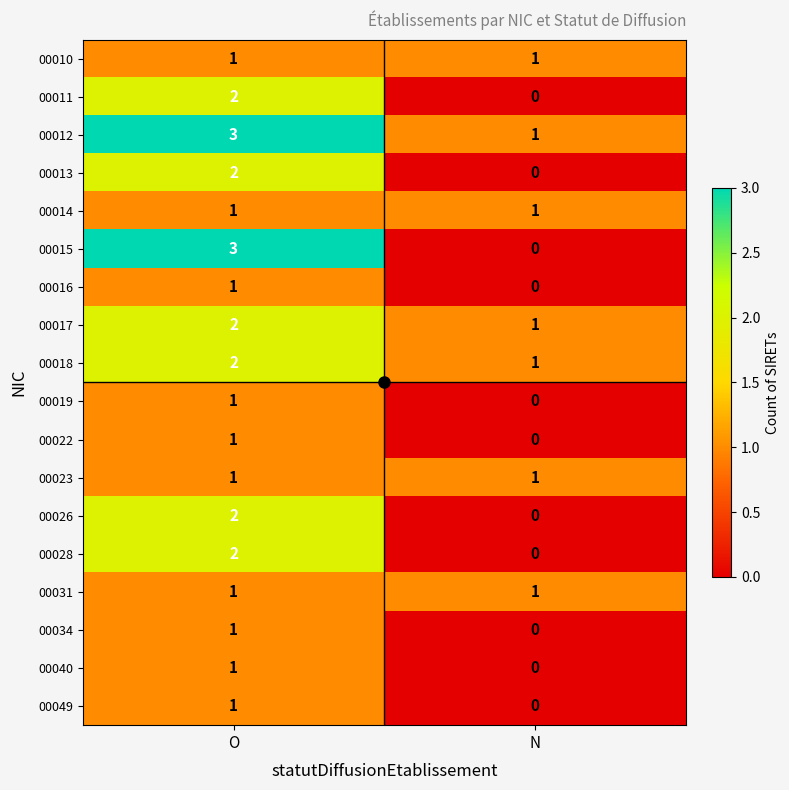

Which category has the lowest value across all series?

N